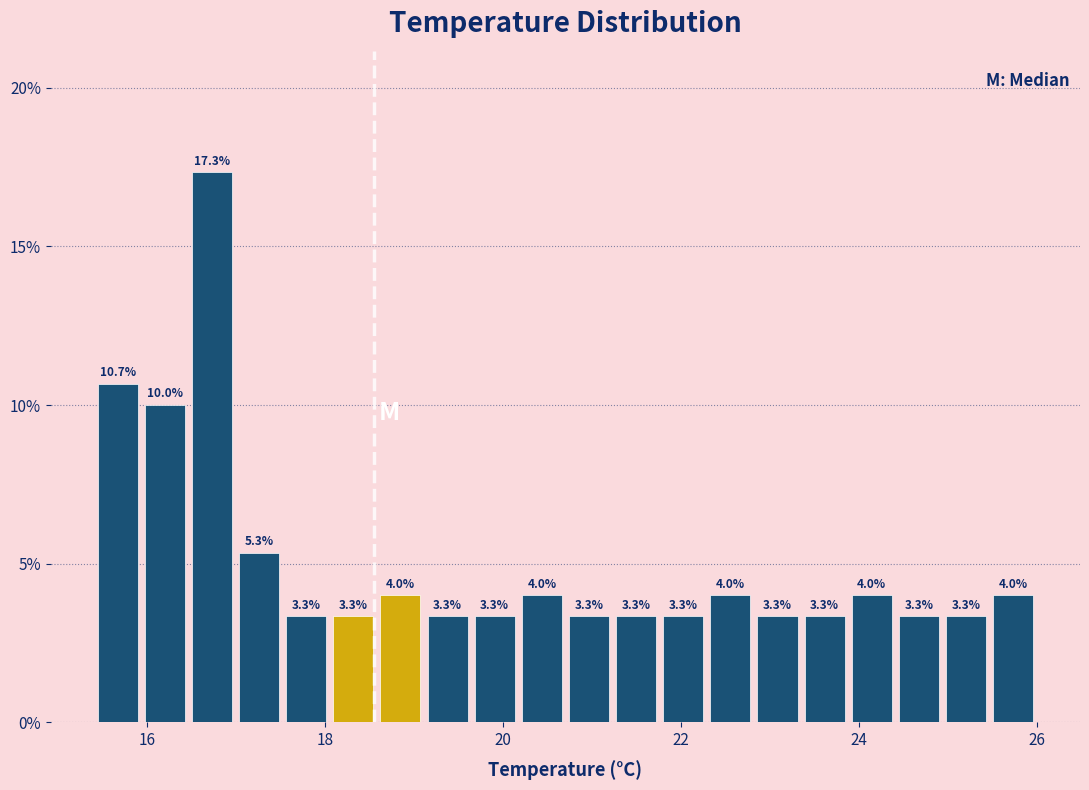

Around what value on the x-axis is the tallest bar? Give the approximate position of its centre, as read against the axis.

16.8